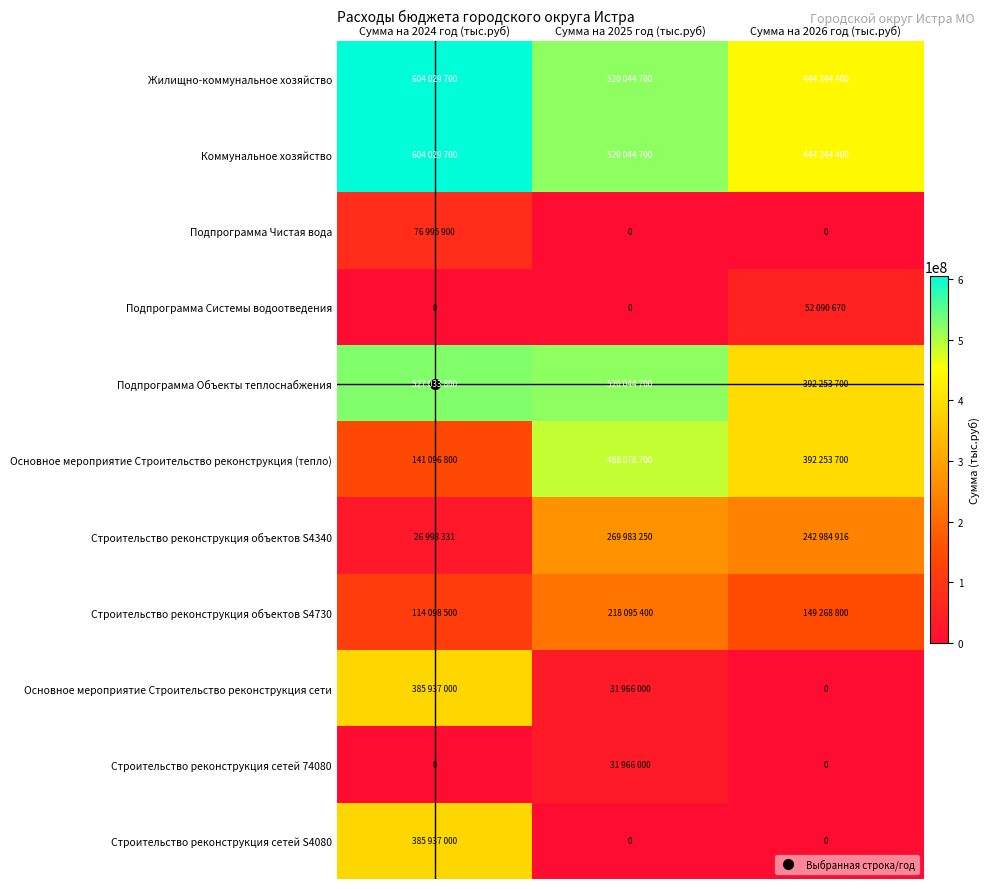

Between Сумма на 2024 год (тыс.руб) and Сумма на 2025 год (тыс.руб), which series saw the biggest shift?

Строительство реконструкция сетей S4080